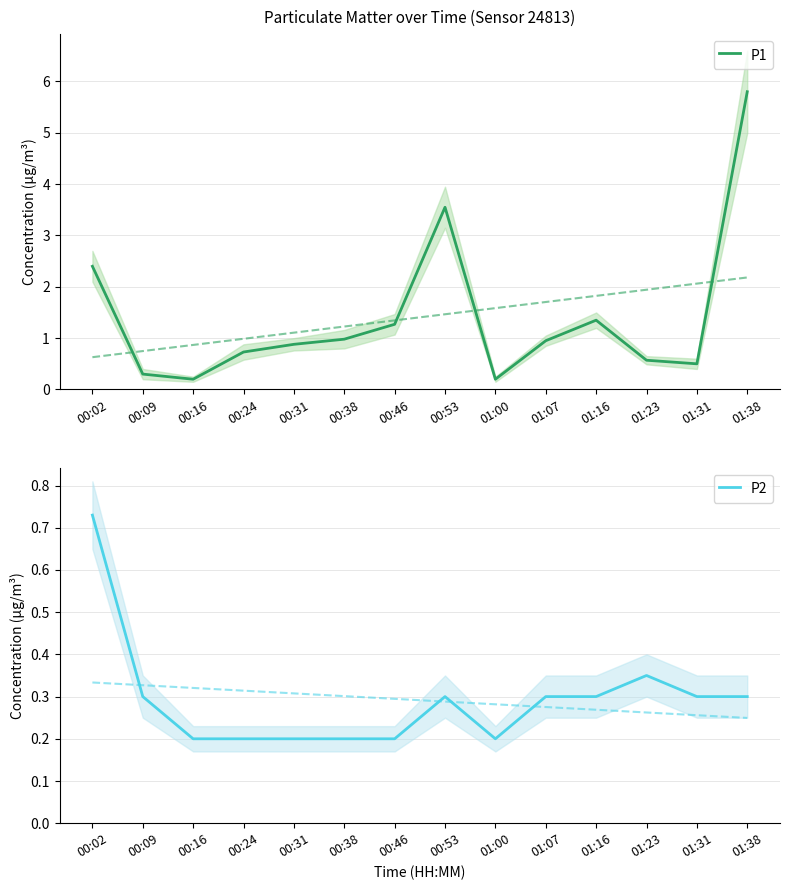

True or false: P1 and P2 cross at least once.

False